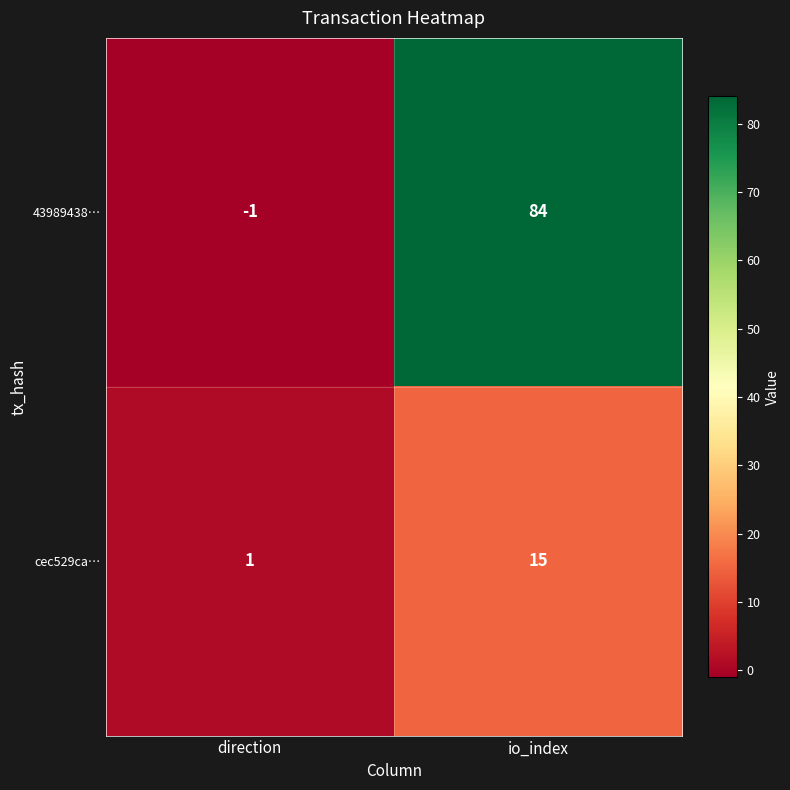

At io_index, list the series in order from largest to smallest.

43989438…, cec529ca…